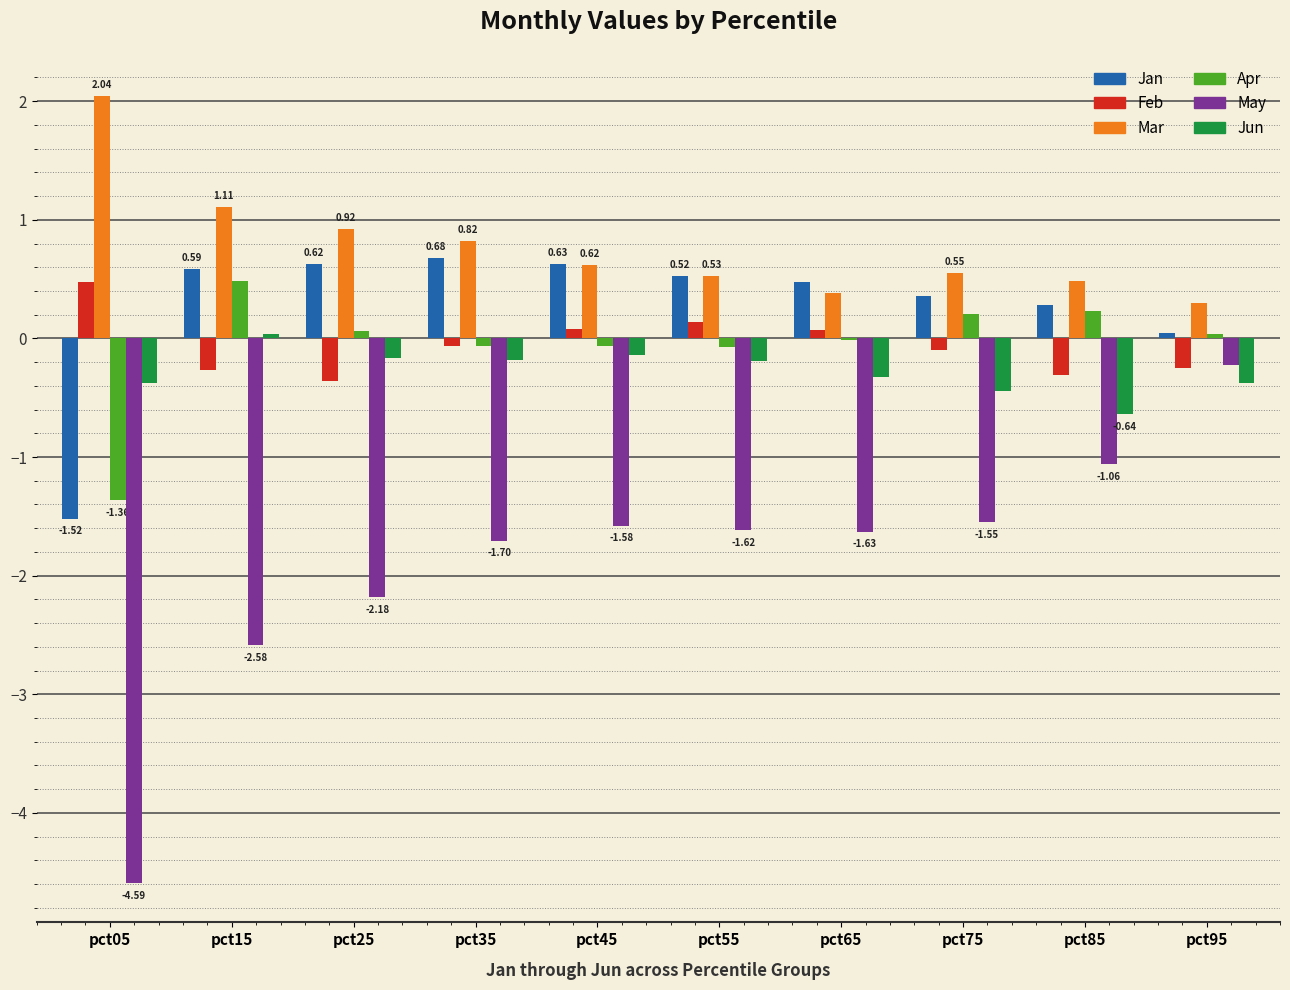

Is the value of Mar at pct25 greater than the value of Apr at pct55?

Yes